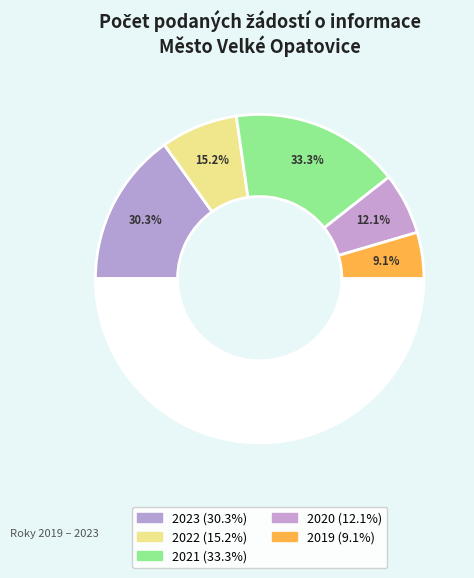

Count the number of slices in the pie.

5